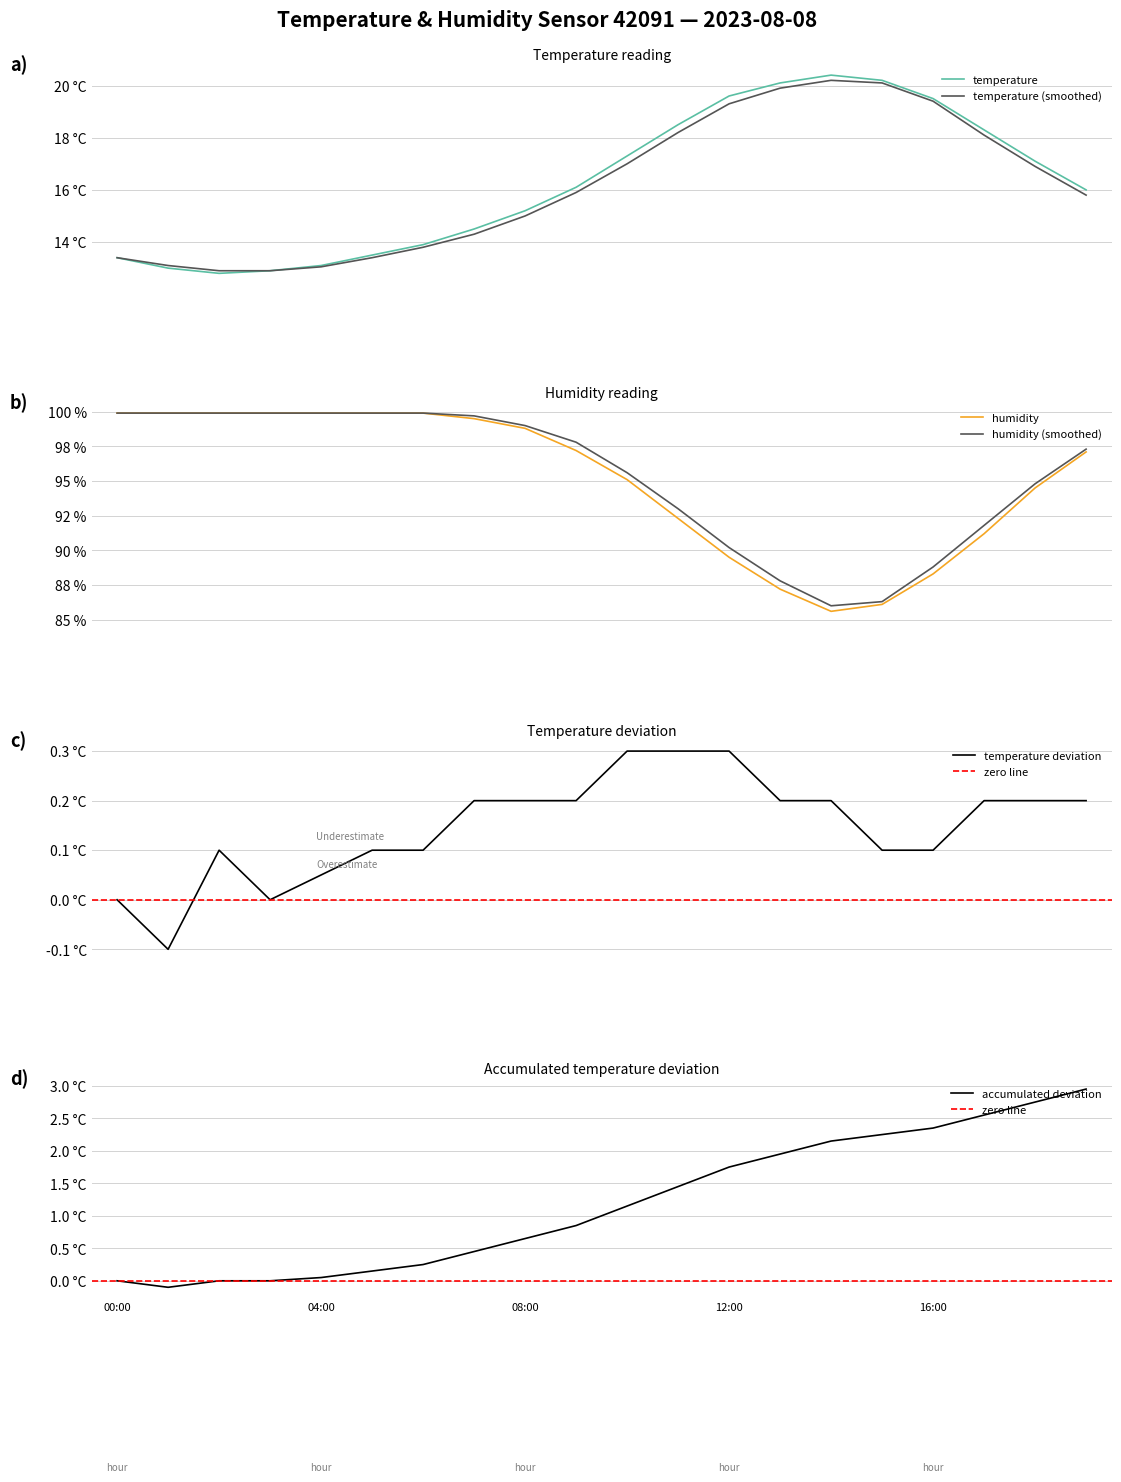

How many data points does each series have?

20